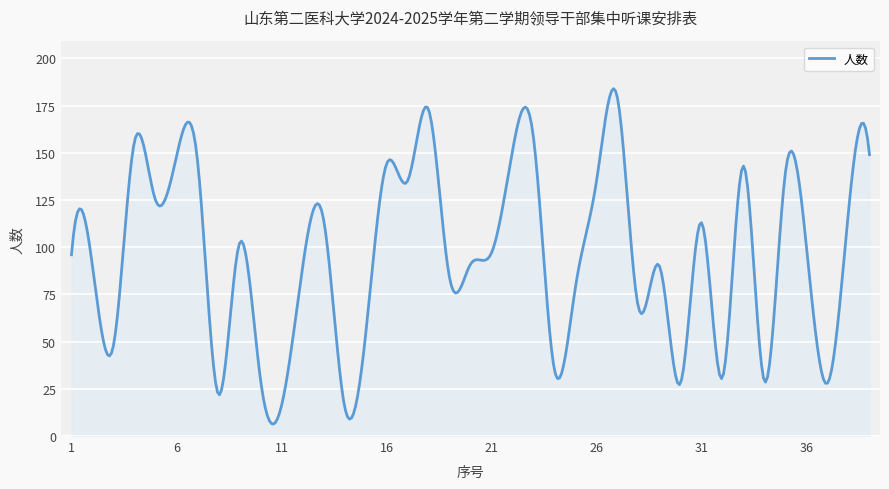

What is the greatest value displayed?

184.0